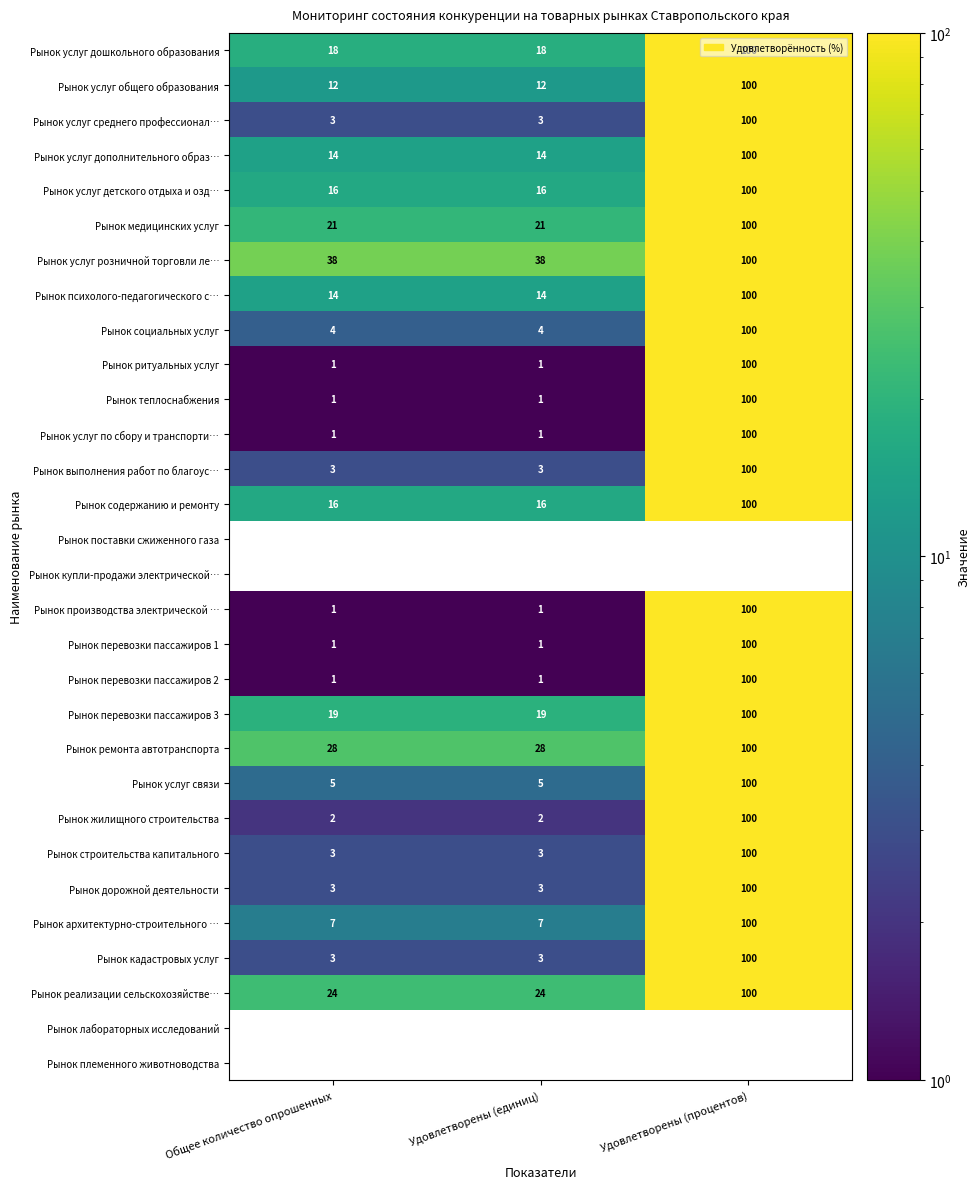

What is the average value of the Рынок услуг по сбору и транспорти… series?

34